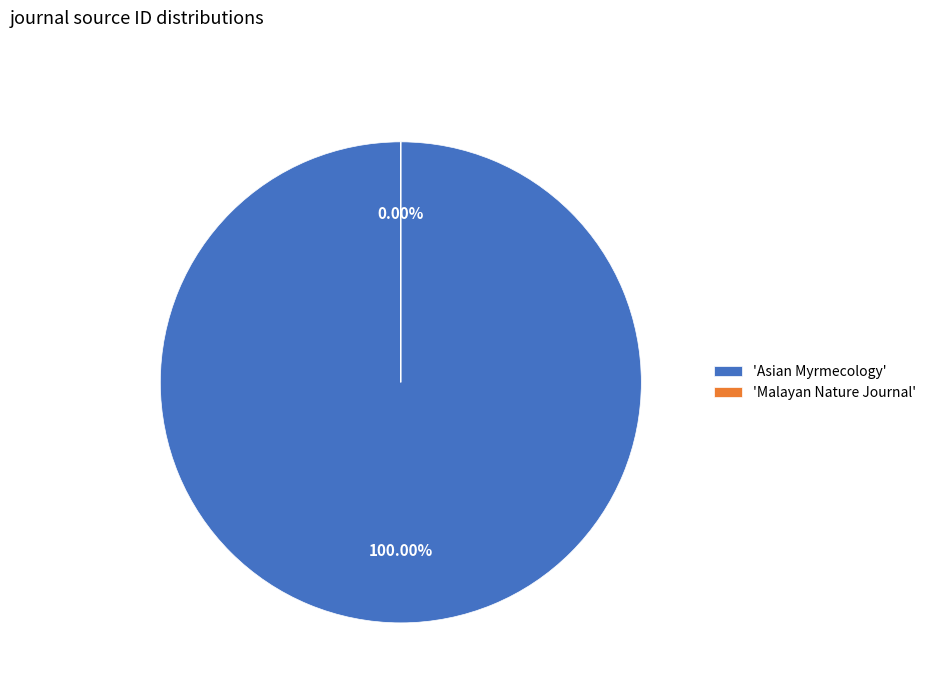

Count the number of slices in the pie.

2